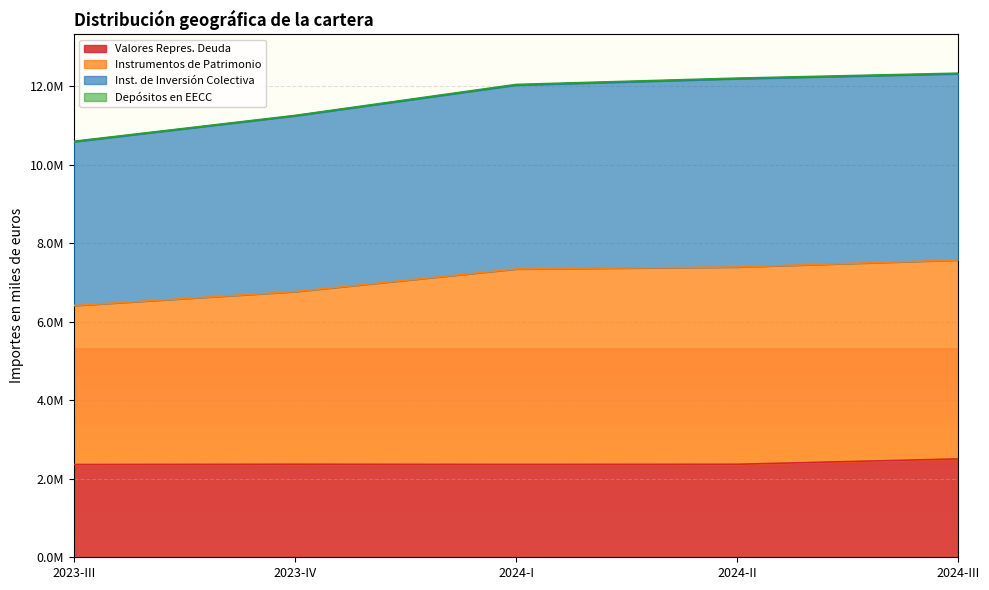

How many values in the Valores Repres. Deuda series exceed 2369358?

2